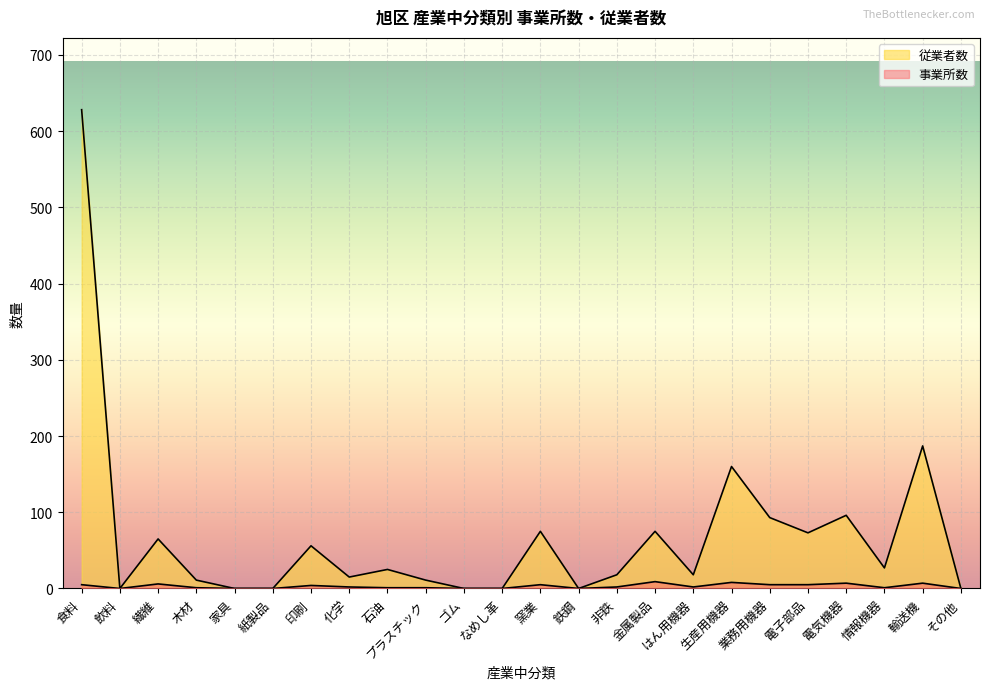

At how many categories does at least one series exceed 552?

1